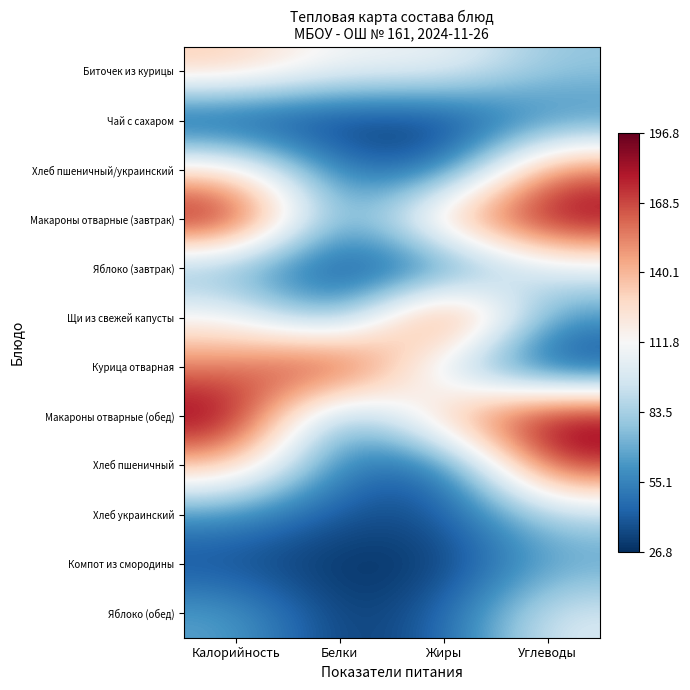

Rank the series by their maximum value, from highest to lowest.

Макароны отварные (завтрак), Щи из свежей капусты, Курица отварная, Макароны отварные (обед), Хлеб пшеничный, Хлеб пшеничный/украинский, Биточек из курицы, Яблоко (завтрак), Яблоко (обед), Хлеб украинский, Компот из смородины, Чай с сахаром